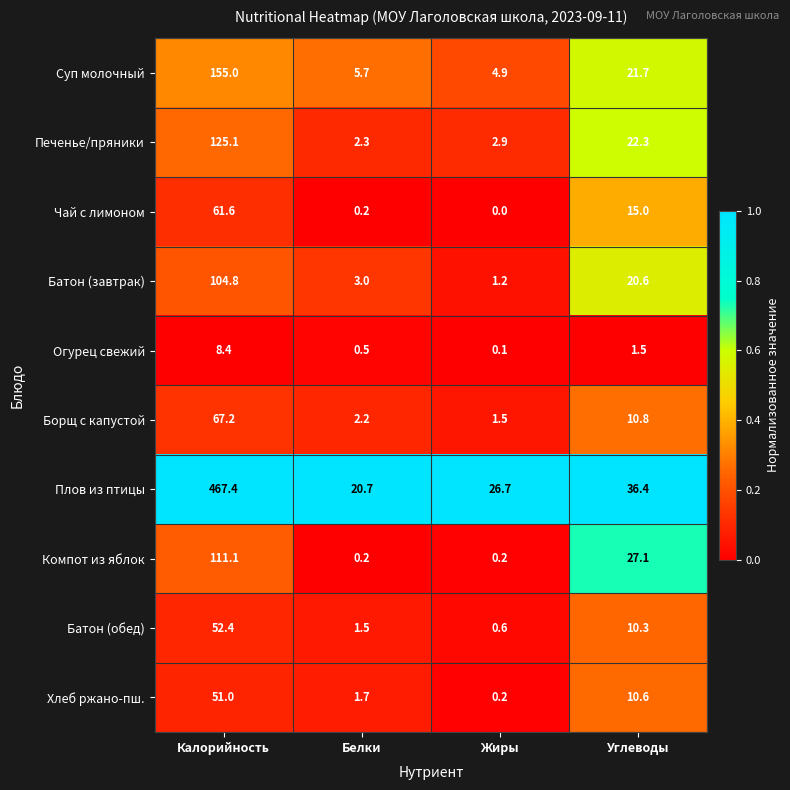

Which series has the largest range (max minus min)?

Плов из птицы